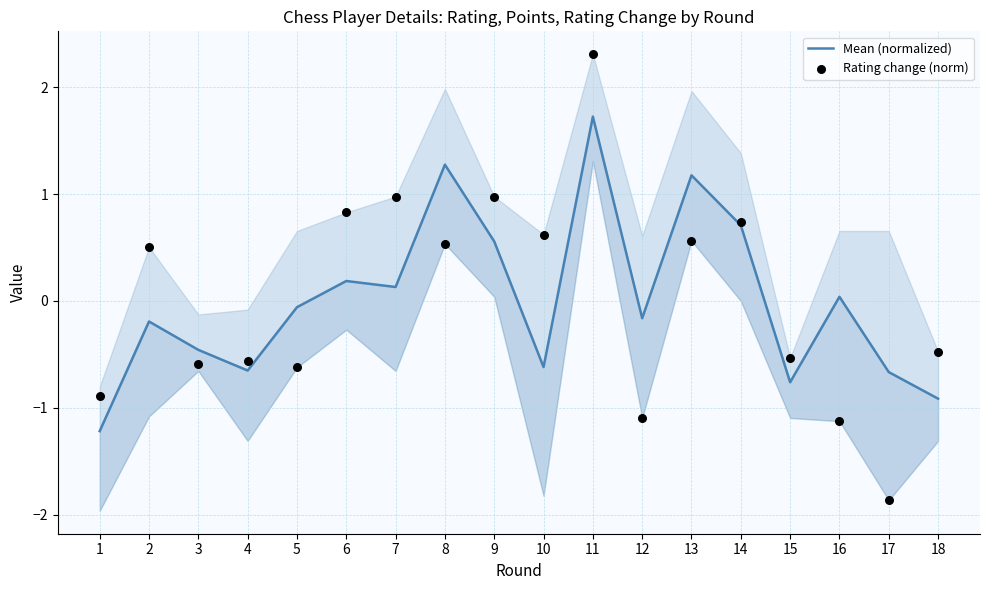

At how many categories does at least one series exceed 0?

10